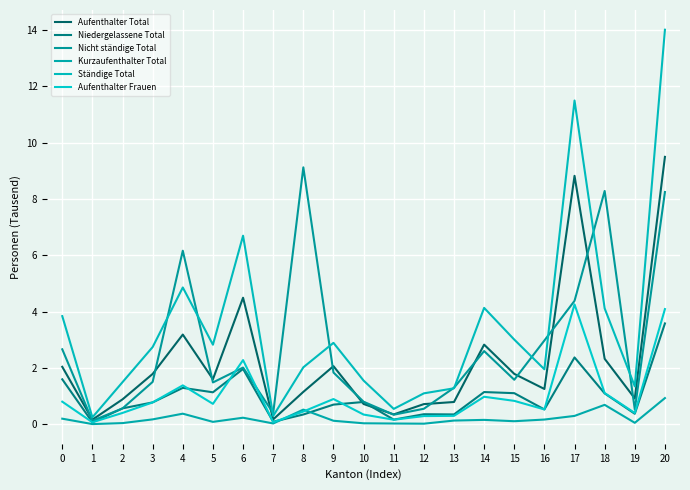

Reading left to right, list all the values displayed in this chart.

Aufenthalter Total: 0=2.0	1=0.2	2=0.9	3=1.8	4=3.2	5=1.6	6=4.5	7=0.2	8=1.2	9=2.1	10=0.7	11=0.4	12=0.7	13=0.8	14=2.8	15=1.8	16=1.3	17=8.8	18=2.3	19=0.9	20=9.5
Niedergelassene Total: 0=1.6	1=0.1	2=0.6	3=0.8	4=1.3	5=1.1	6=2.0	7=0.1	8=0.3	9=0.7	10=0.8	11=0.2	12=0.4	13=0.4	14=1.1	15=1.1	16=0.5	17=2.4	18=1.1	19=0.4	20=3.6
Nicht ständige Total: 0=2.7	1=0.1	2=0.6	3=1.5	4=6.2	5=1.5	6=2.0	7=0.4	8=9.1	9=1.8	10=0.8	11=0.3	12=0.6	13=1.3	14=2.6	15=1.6	16=3.0	17=4.4	18=8.3	19=0.5	20=8.2
Kurzaufenthalter Total: 0=0.2	1=0.0	2=0.0	3=0.2	4=0.4	5=0.1	6=0.2	7=0.0	8=0.5	9=0.1	10=0.0	11=0.0	12=0.0	13=0.1	14=0.2	15=0.1	16=0.2	17=0.3	18=0.7	19=0.1	20=0.9
Ständige Total: 0=3.8	1=0.2	2=1.5	3=2.7	4=4.9	5=2.8	6=6.7	7=0.3	8=2.0	9=2.9	10=1.6	11=0.5	12=1.1	13=1.3	14=4.1	15=3.0	16=2.0	17=11.5	18=4.1	19=1.3	20=14.0
Aufenthalter Frauen: 0=0.8	1=0.1	2=0.4	3=0.8	4=1.4	5=0.7	6=2.3	7=0.1	8=0.5	9=0.9	10=0.3	11=0.2	12=0.3	13=0.3	14=1.0	15=0.8	16=0.5	17=4.3	18=1.1	19=0.4	20=4.1